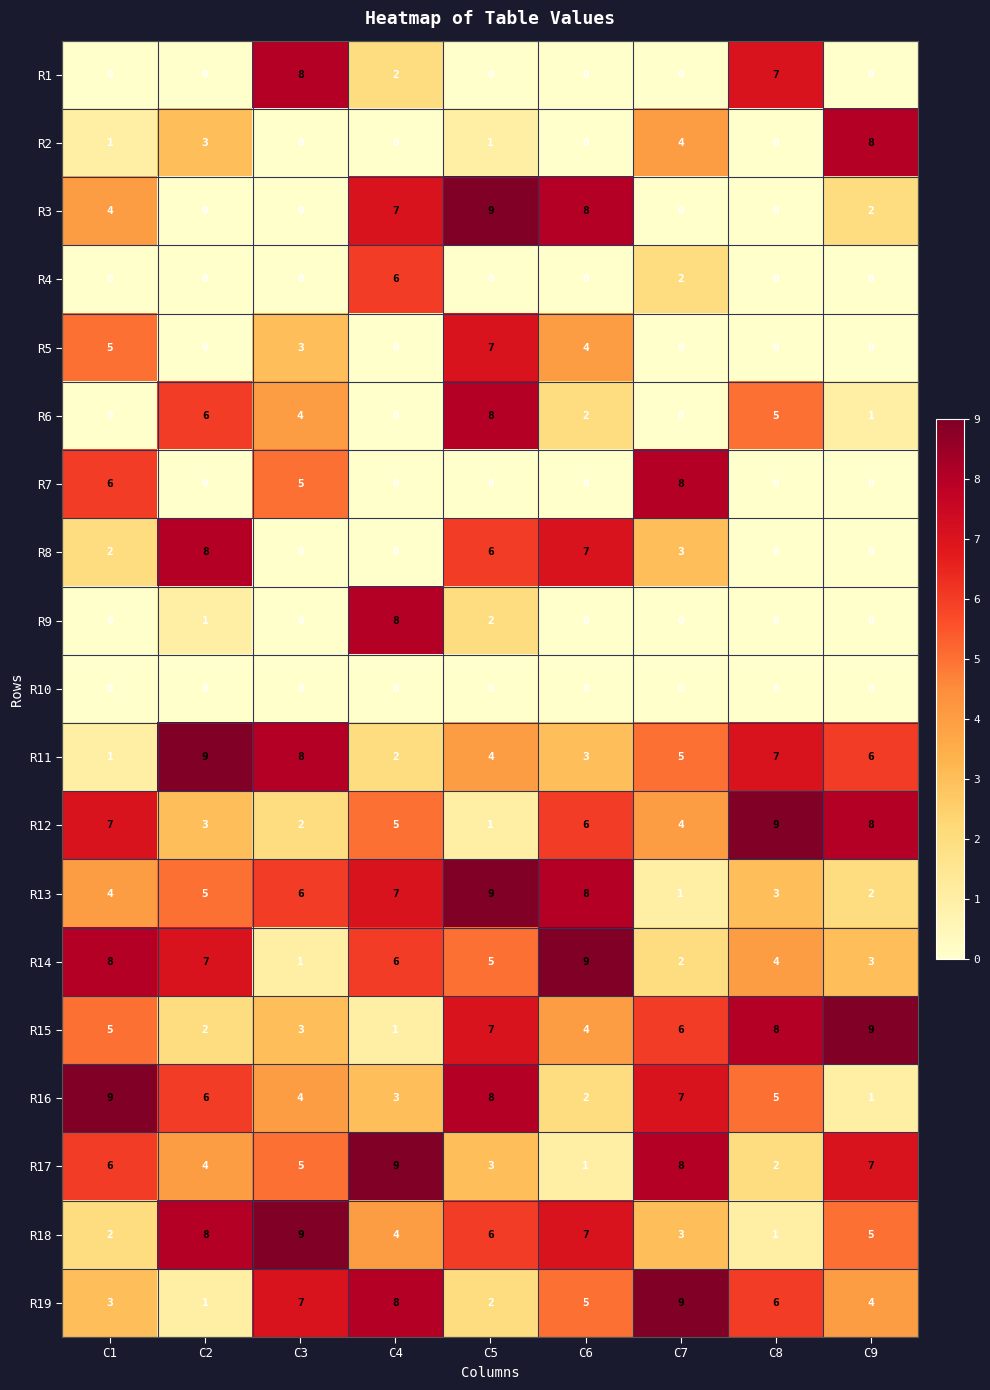

Is it true that R1 equals -3 at C5?

False